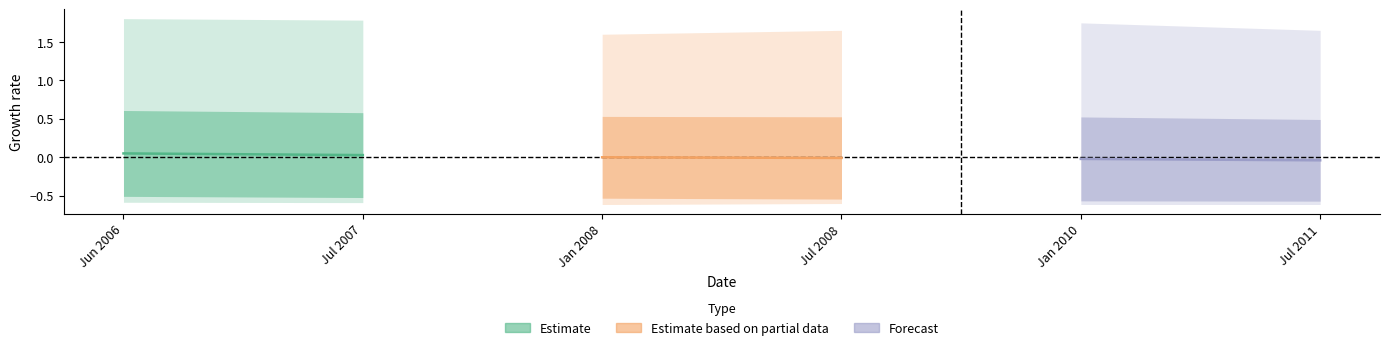

Is it true that Estimate equals 0.0 at Jul 2007?

False